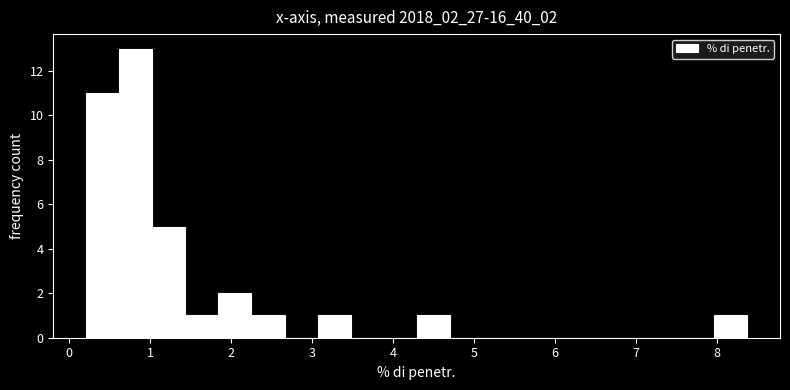

Which range on the x-axis has the tallest bar?

0.6 to 1.0